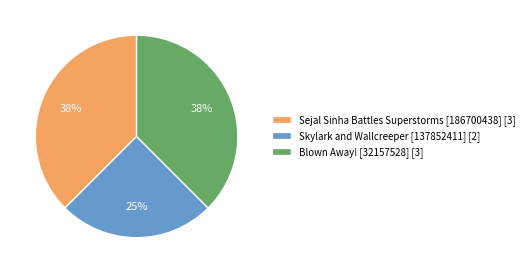

Is it true that Blown Away! [32157528] [3] is 29% of the pie?

False